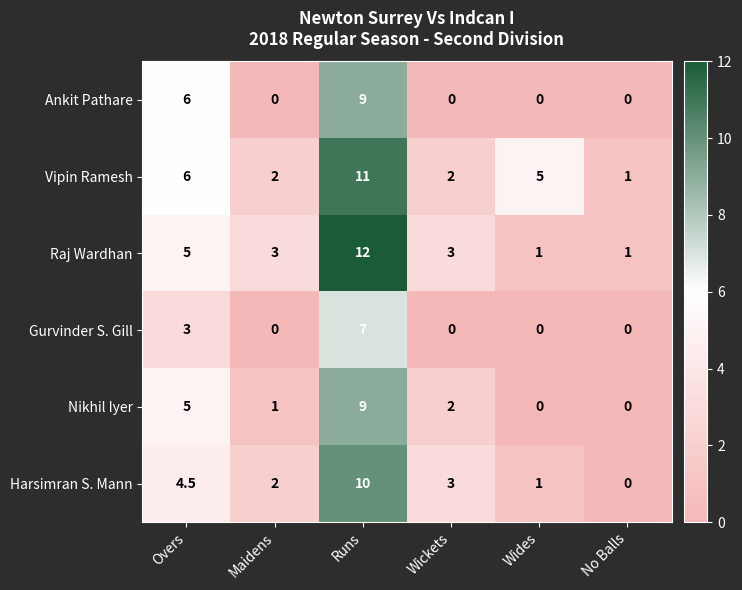

How many values in Nikhil Iyer are above zero?

4